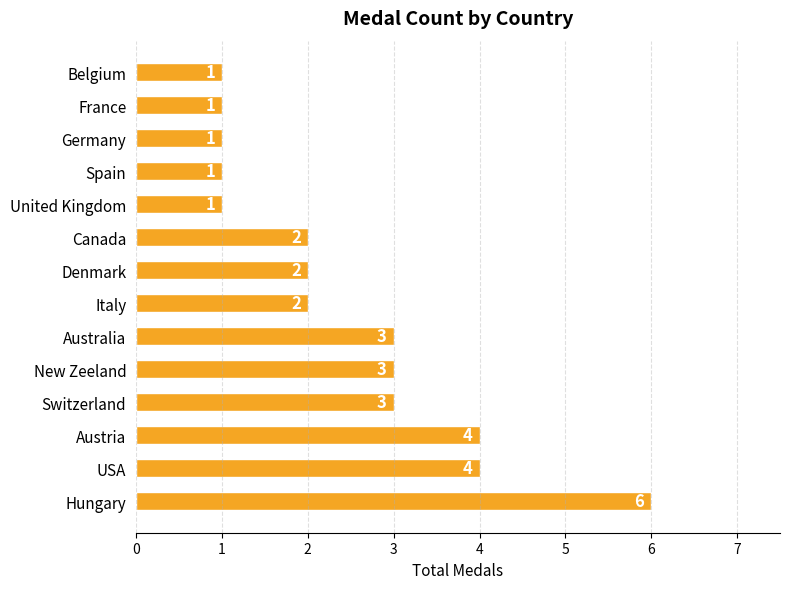

What is the sum of all values?

34